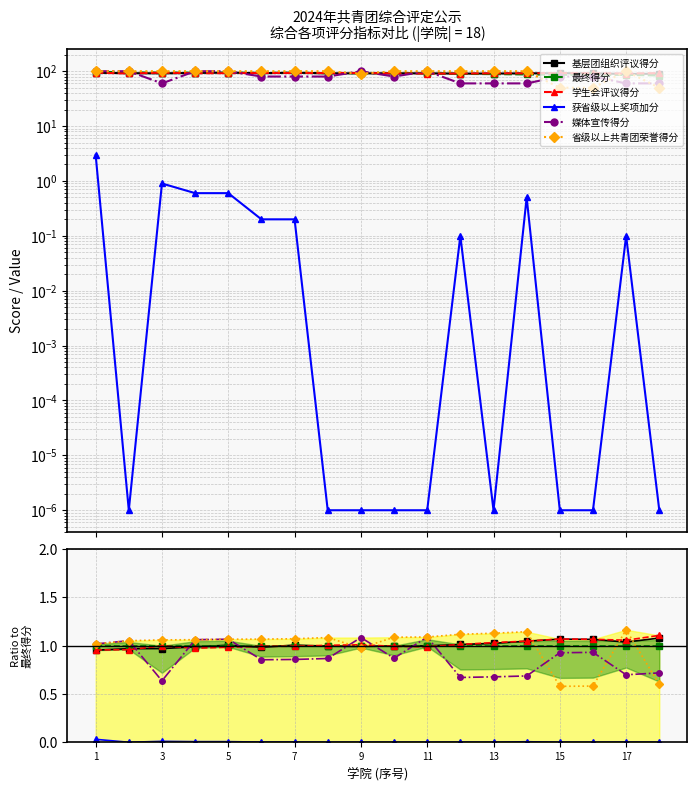

In 媒体宣传得分, how many points are lower than both neighbors (excluding endpoints)?

5